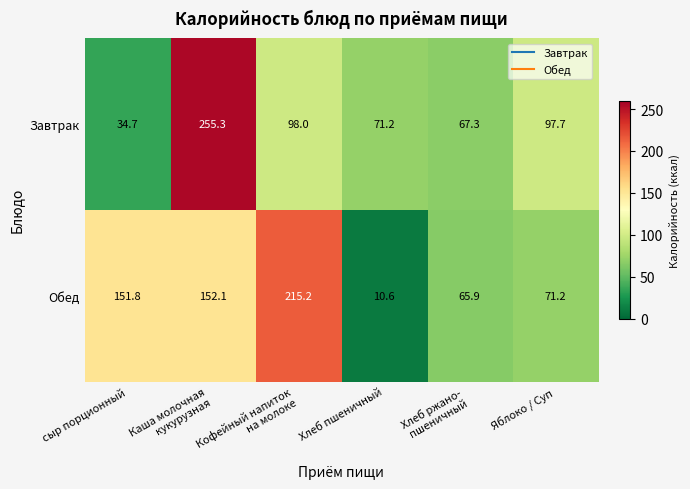

What is the spread (max minus min) of values at Каша молочная
кукурузная?

103.2